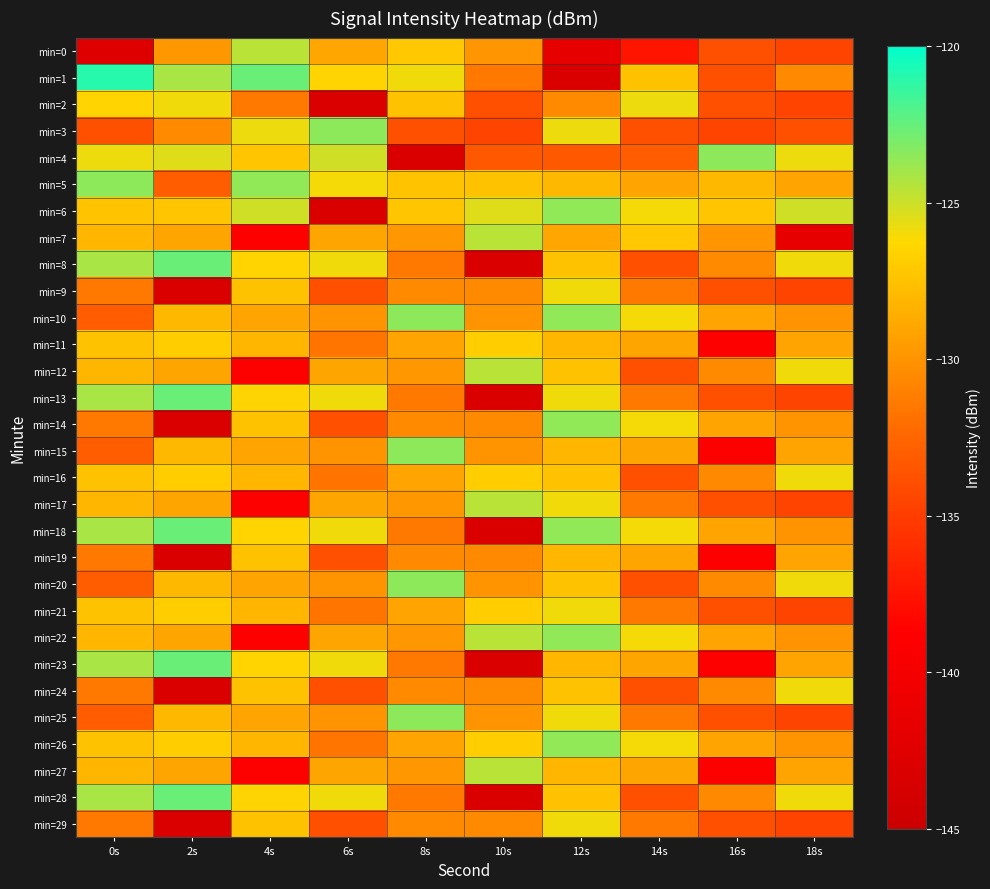

Which series changed the most between 4s and 6s?

min=6